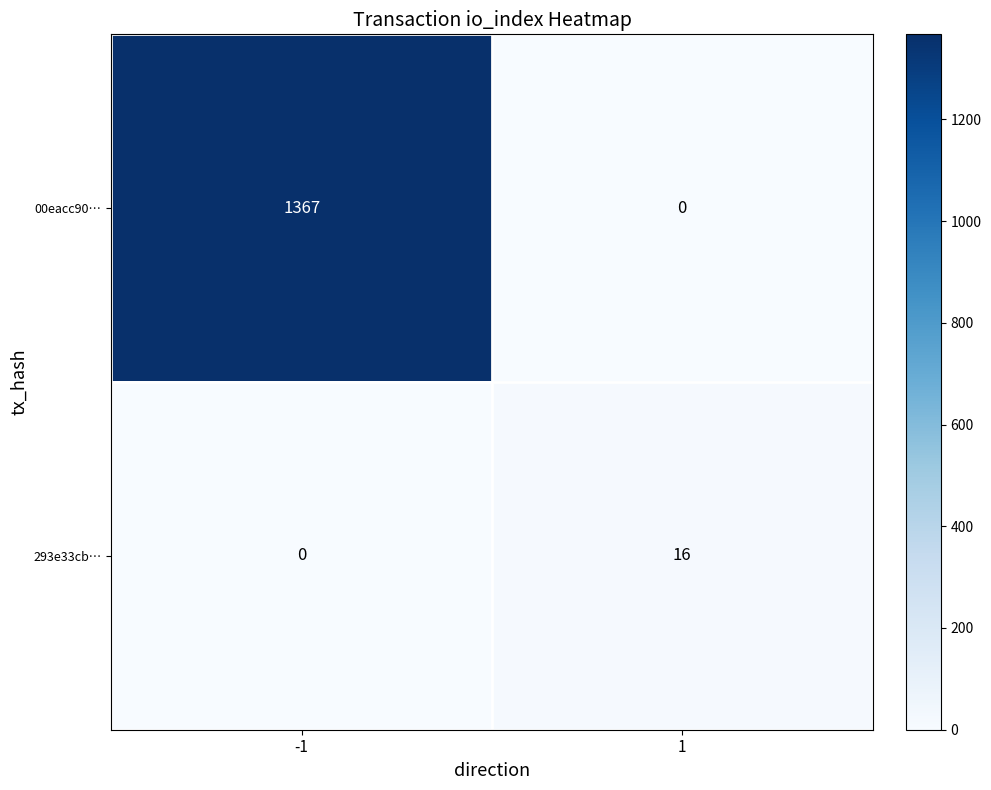

Which label corresponds to the largest value in the chart?

-1